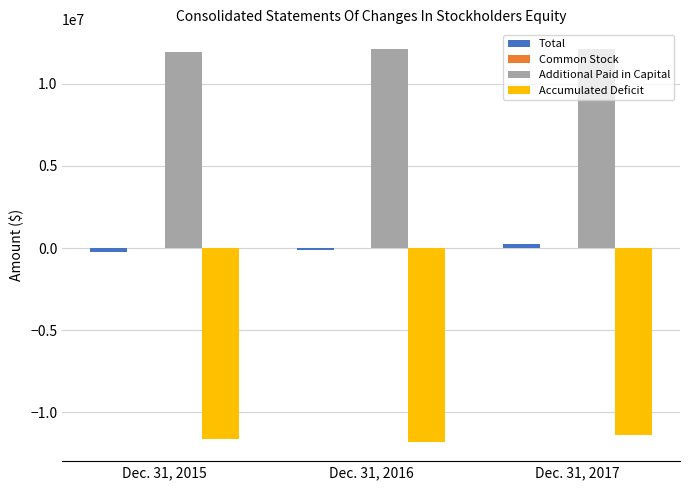

Is the value of Additional Paid in Capital at Dec. 31, 2017 greater than the value of Total at Dec. 31, 2015?

Yes